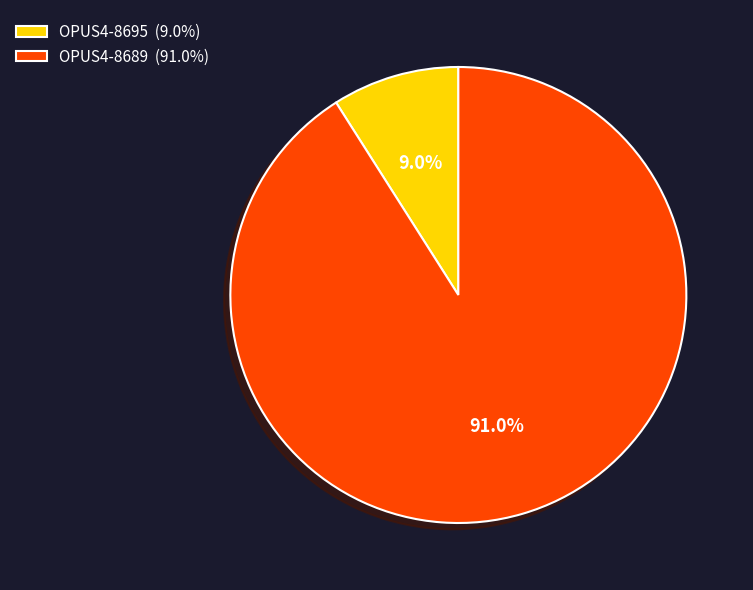

Which category has the smallest portion of the pie?

OPUS4-8695